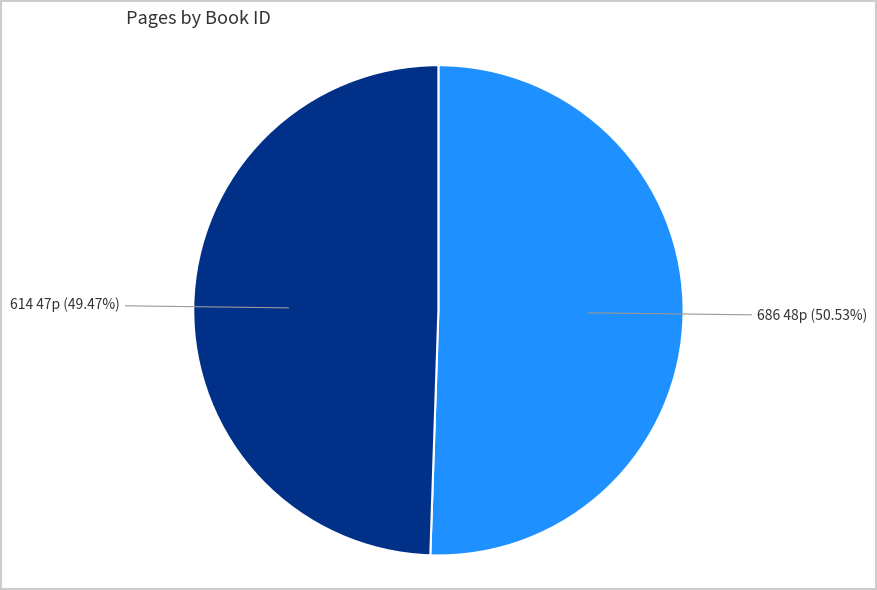

Is there any slice that represents more than half of the pie?

Yes